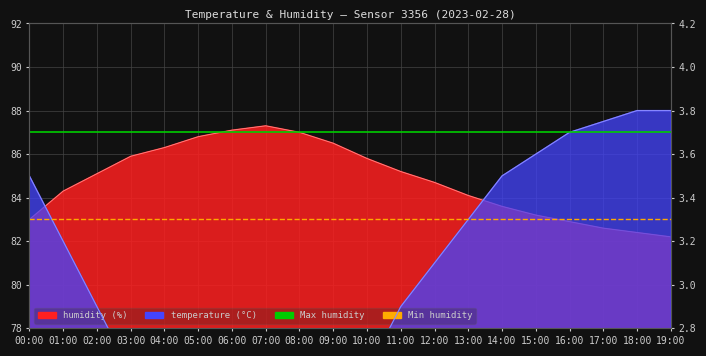

The value of Max humidity at 01:00 is 58. True or false?

False